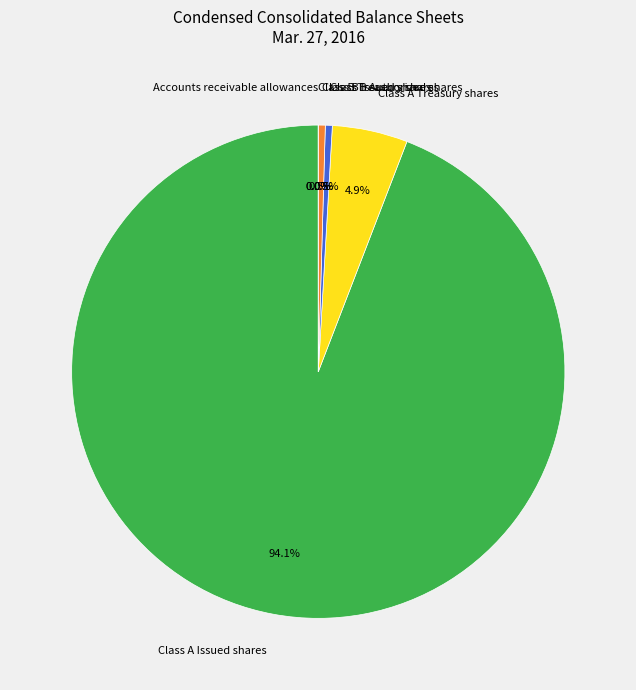

What is the largest slice in the pie chart?

Class A Issued shares